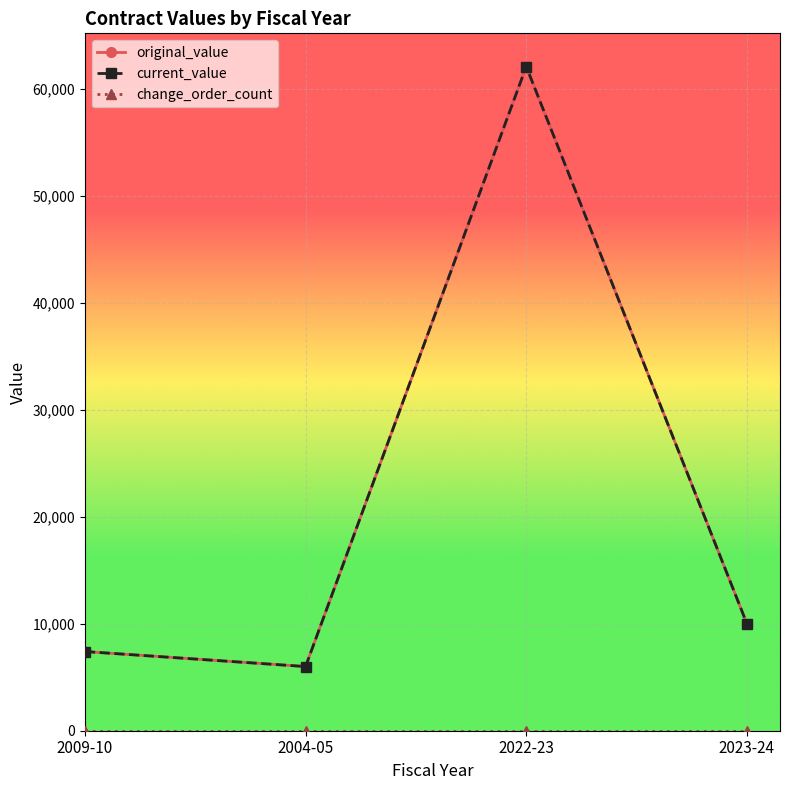

True or false: change_order_count has a value of 0.0 at 2009-10.

True